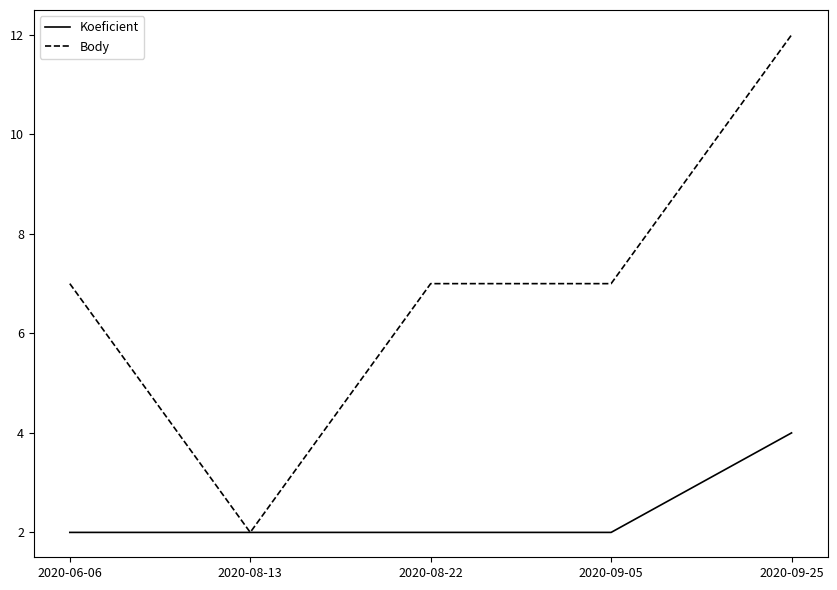

Is this an area chart (filled region under the line)?

No